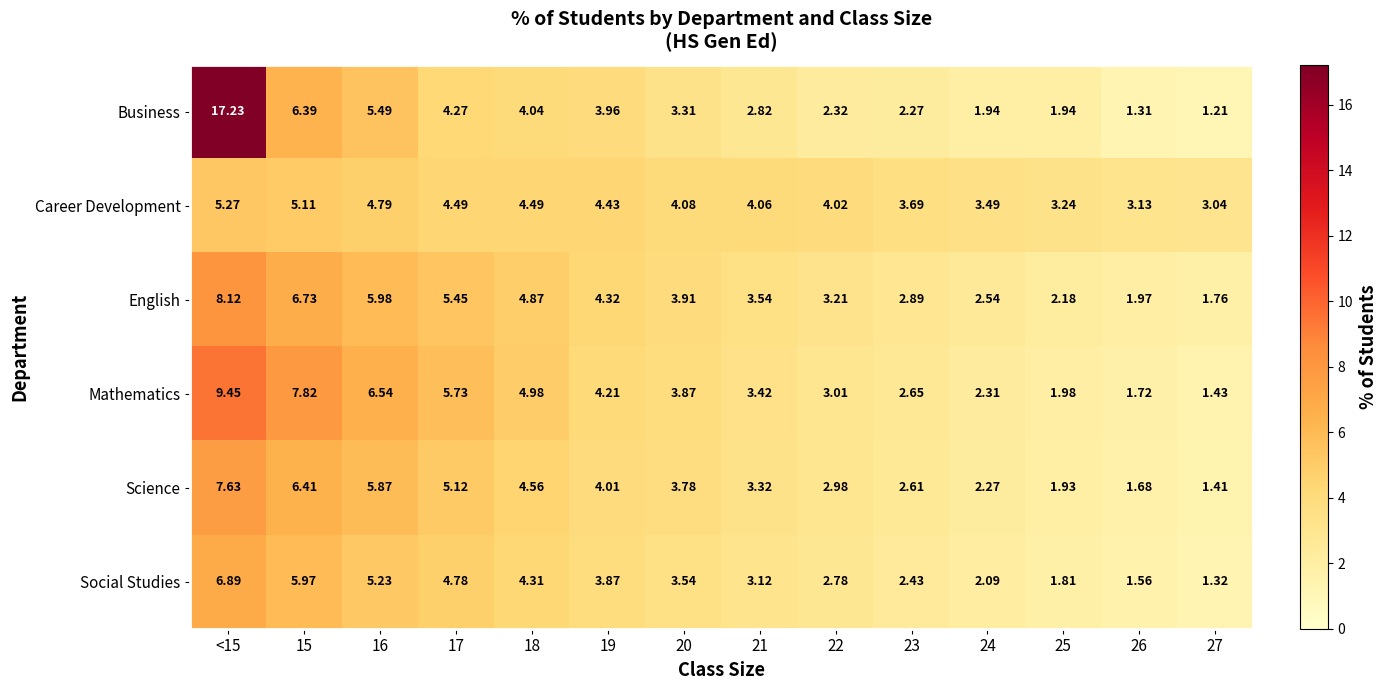

Which series has the largest total across all categories?

Mathematics